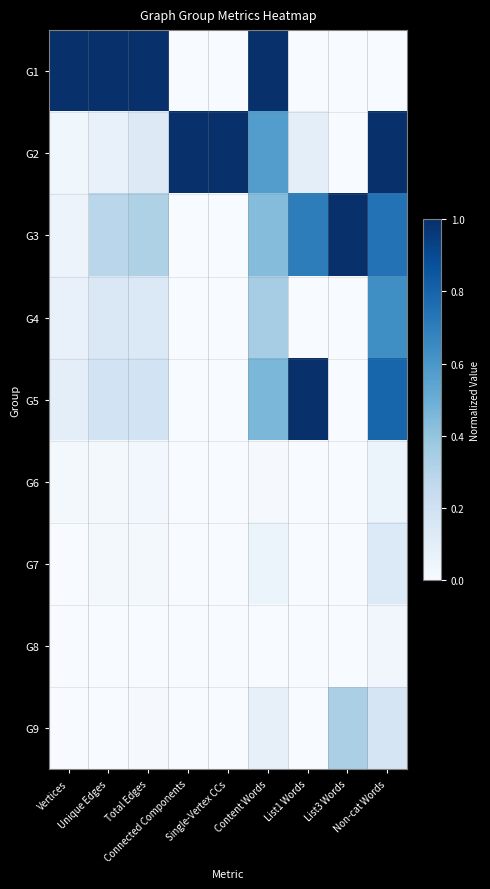

Which series has the largest range (max minus min)?

G1